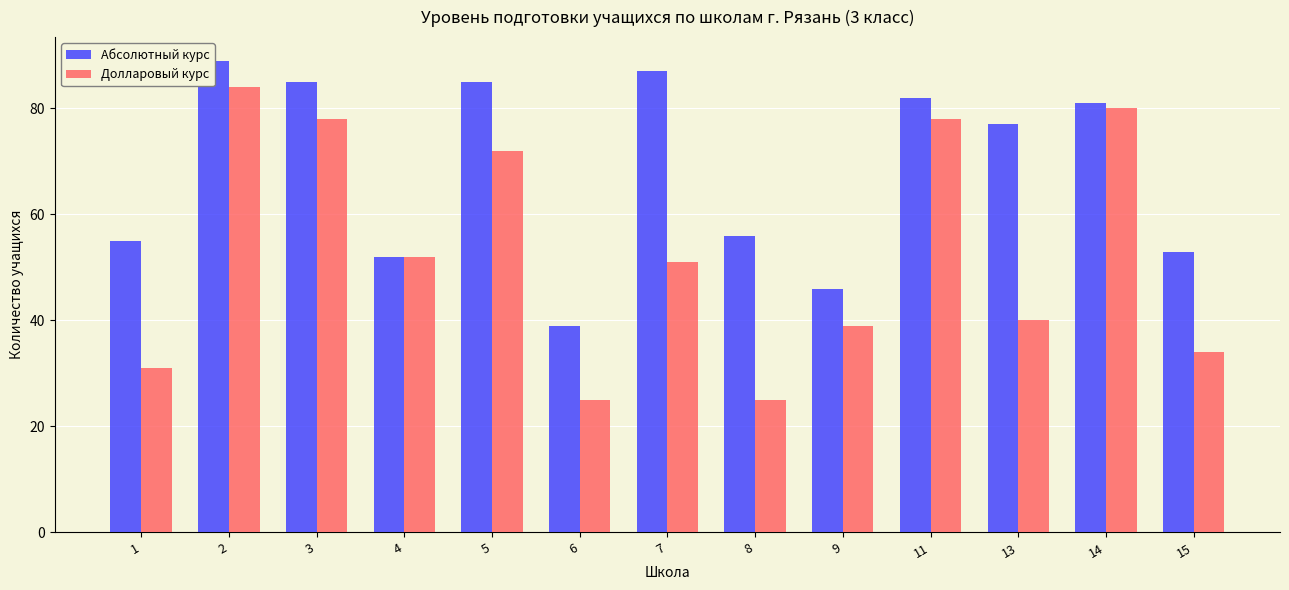

How many data points in Долларовый курс are less than 51?

6